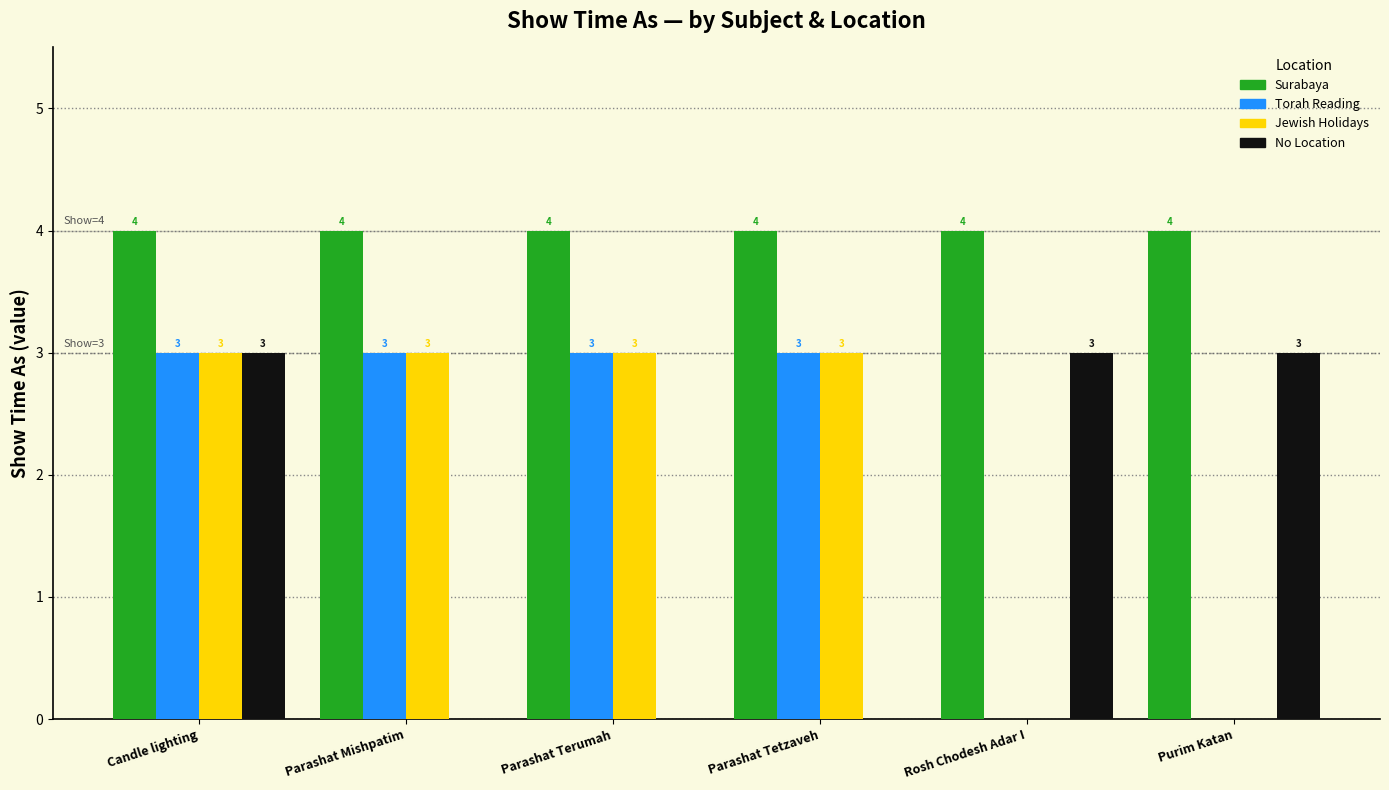

What is the average value of the No Location series?

2